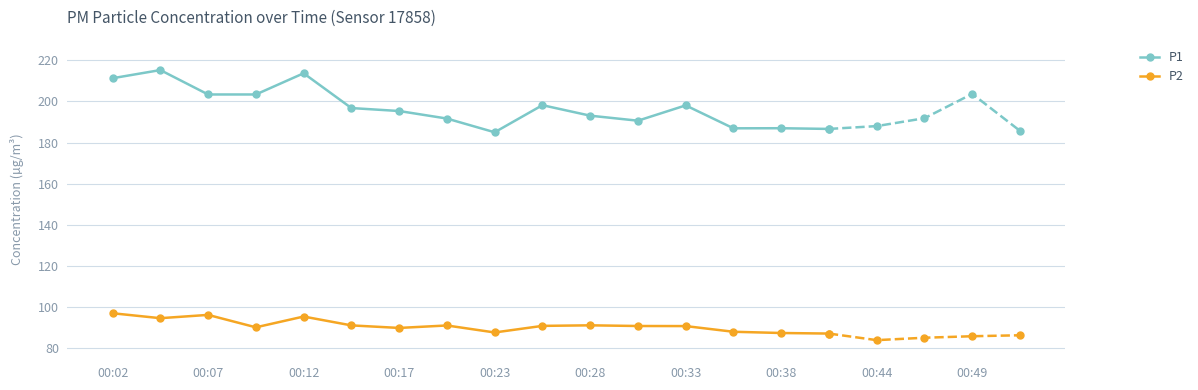

The value of P1 at 00:07 is 203.4. True or false?

True